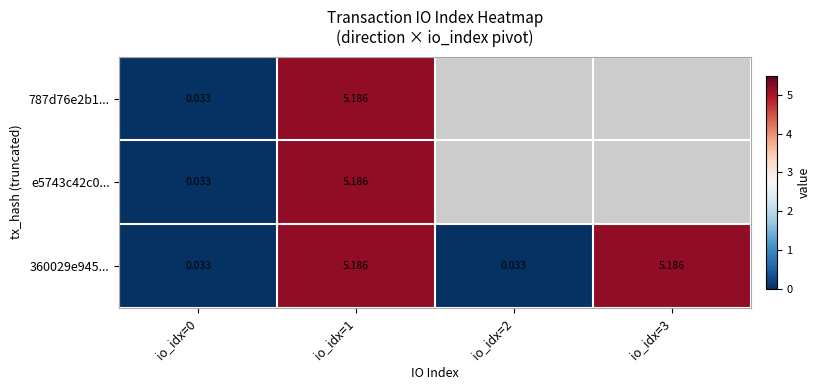

Is the value of e5743c42c0... at io_idx=2 greater than the value of 360029e945... at io_idx=3?

No